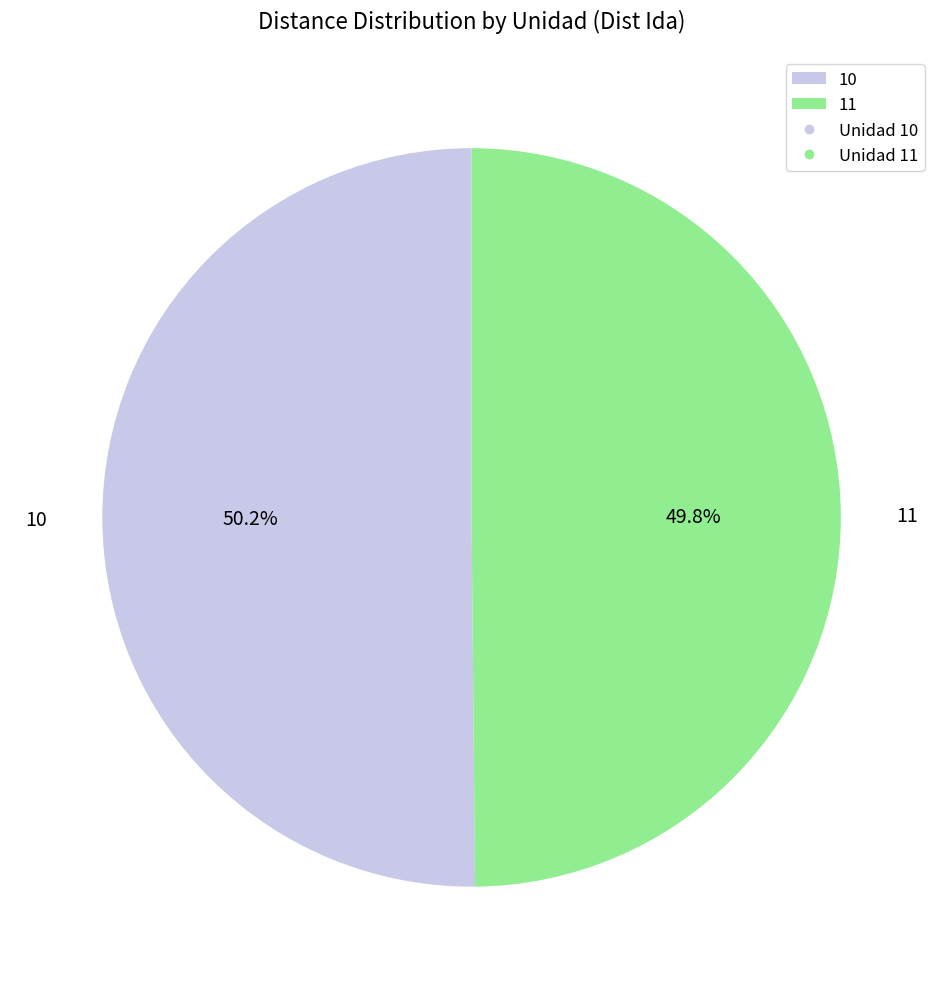

How many segments does this pie chart have?

2